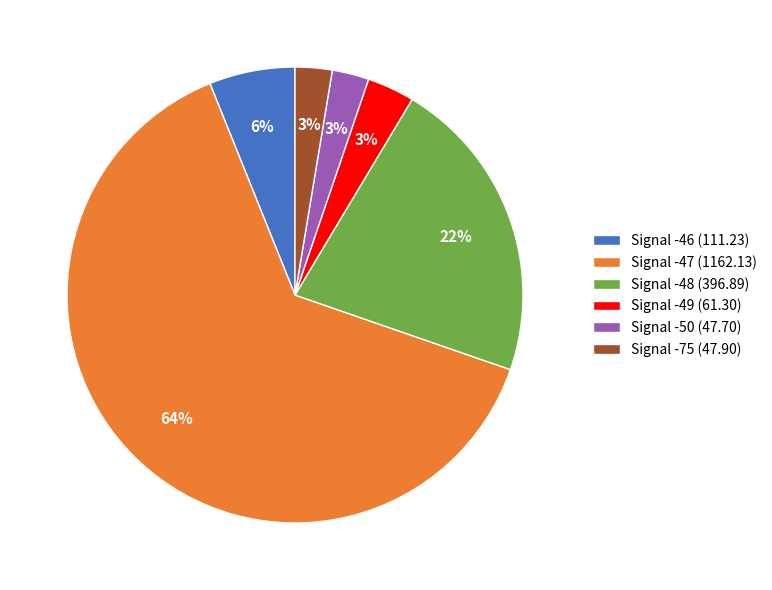

True or false: Signal -50 (47.70) accounts for 3% of the total.

True